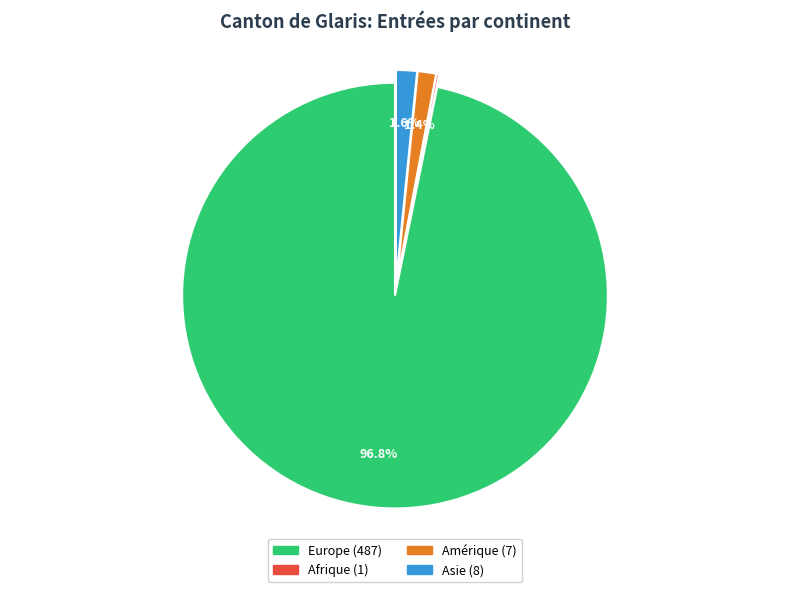

Is there a majority slice in this chart?

Yes